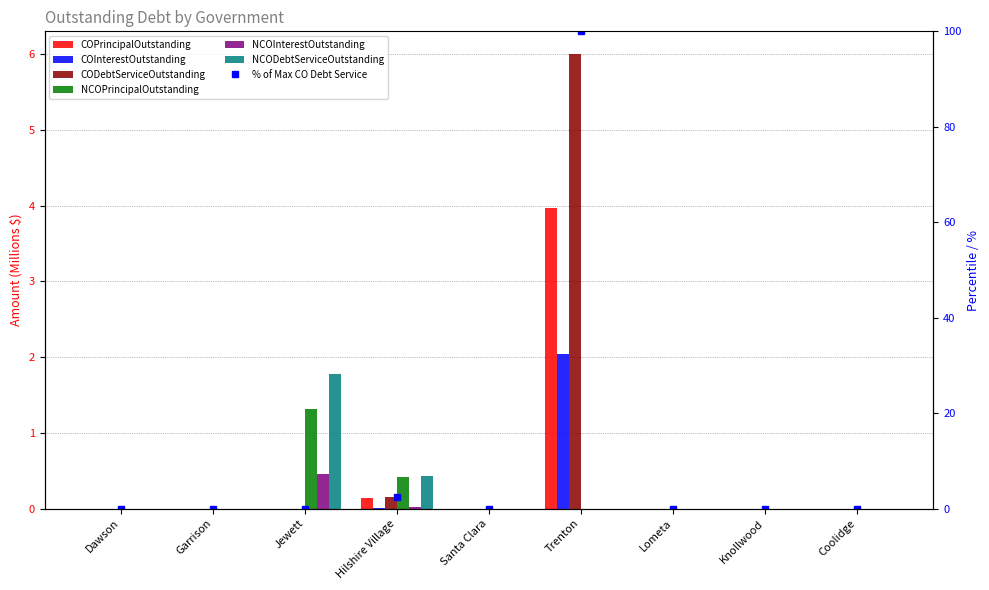

At which label is NCODebtServiceOutstanding closest to 0?

Dawson